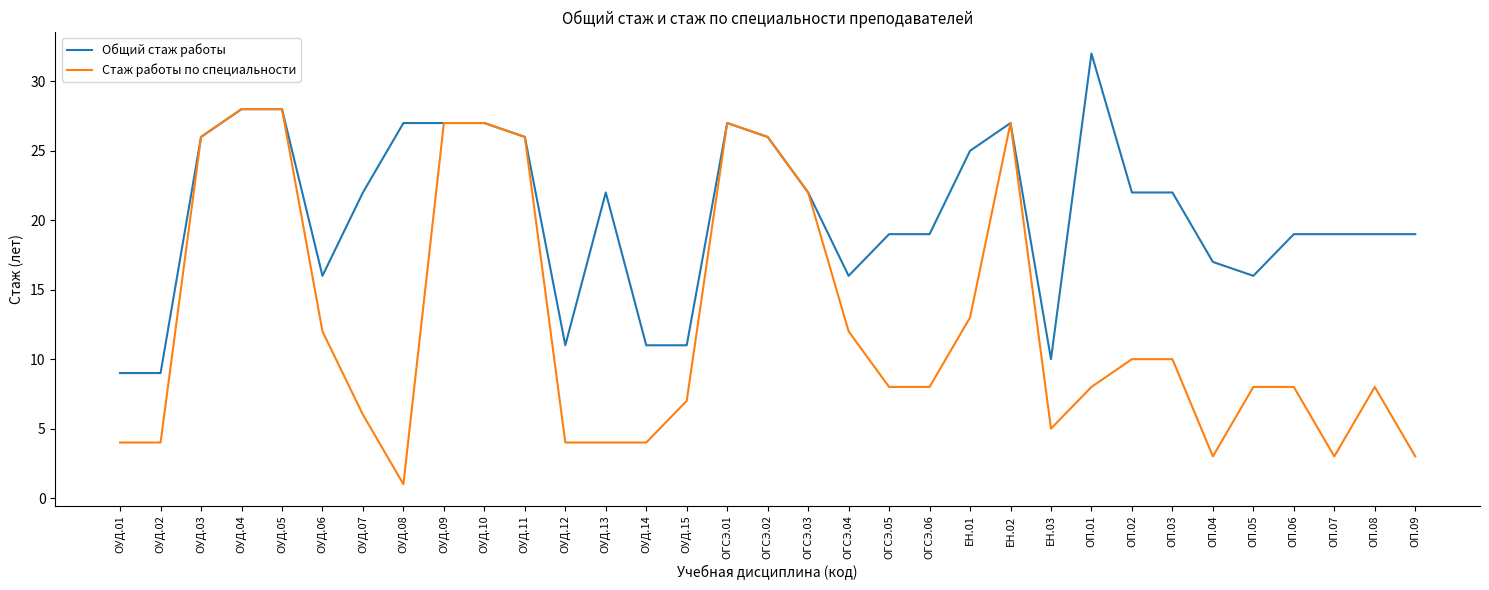

What are all the series names shown in the legend?

Общий стаж работы, Стаж работы по специальности